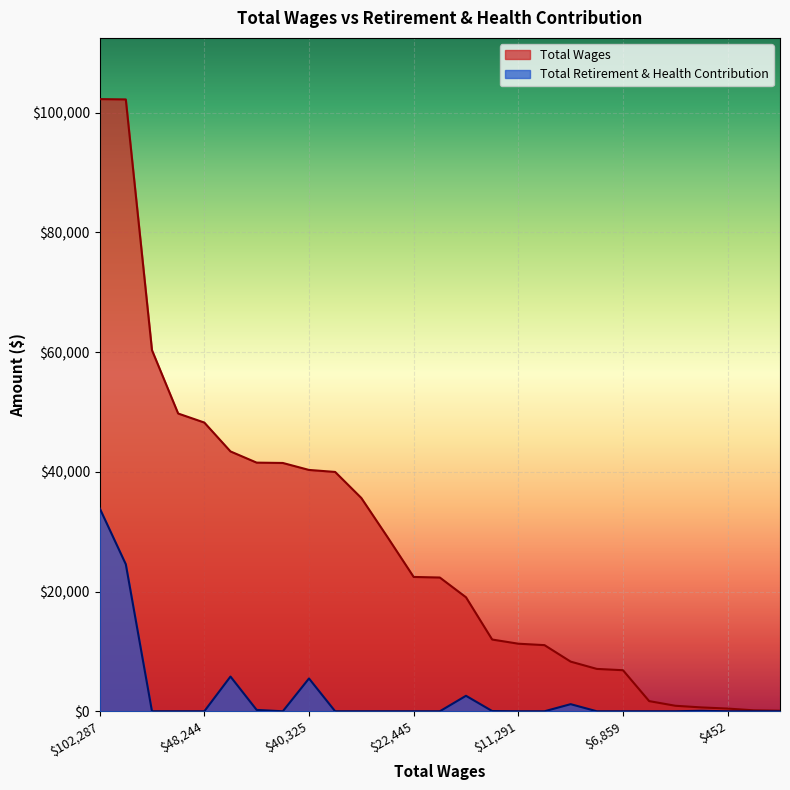

Which label corresponds to the smallest value in the chart?

60333